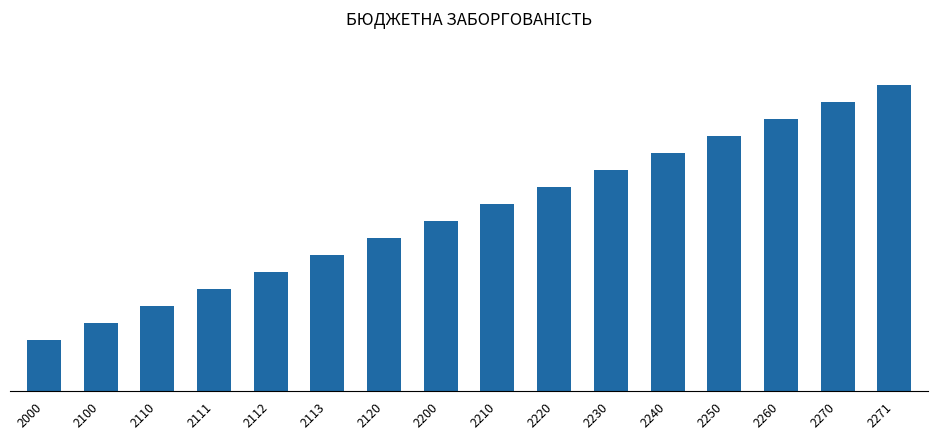

Does the chart contain any negative values?

No